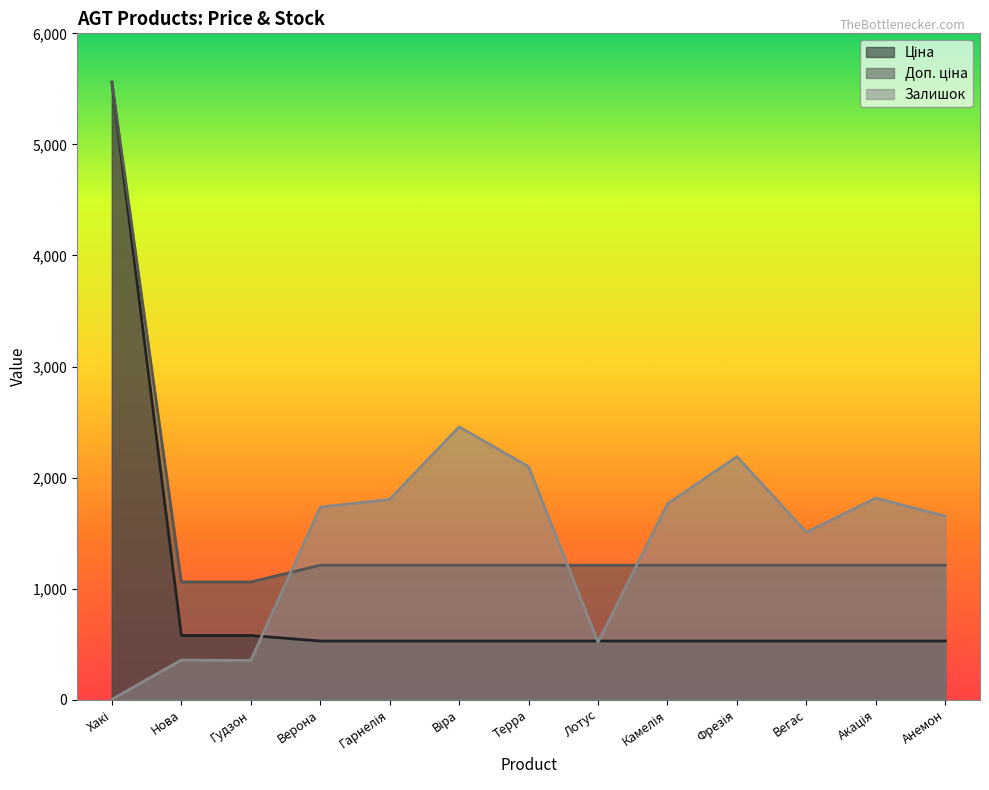

Reading left to right, transcribe all the data shown in this chart.

Ціна: 5560.3	578.1	578.1	528.2	528.2	528.2	528.2	528.2	528.2	528.2	528.2	528.2	528.2
Доп. ціна: 5560.3	1060.0	1060.0	1210.7	1210.7	1210.7	1210.7	1210.7	1210.7	1210.7	1210.7	1210.7	1210.7
Залишок: 3.0	357.0	353.0	1734.0	1804.0	2457.0	2099.0	518.0	1764.0	2189.0	1508.0	1816.0	1653.0